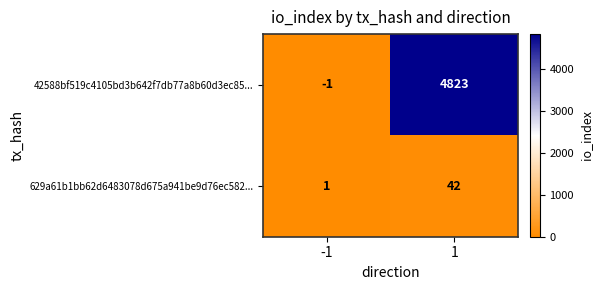

What is the sum of all 42588bf519c4105bd3b642f7db77a8b60d3ec85... values?

4822